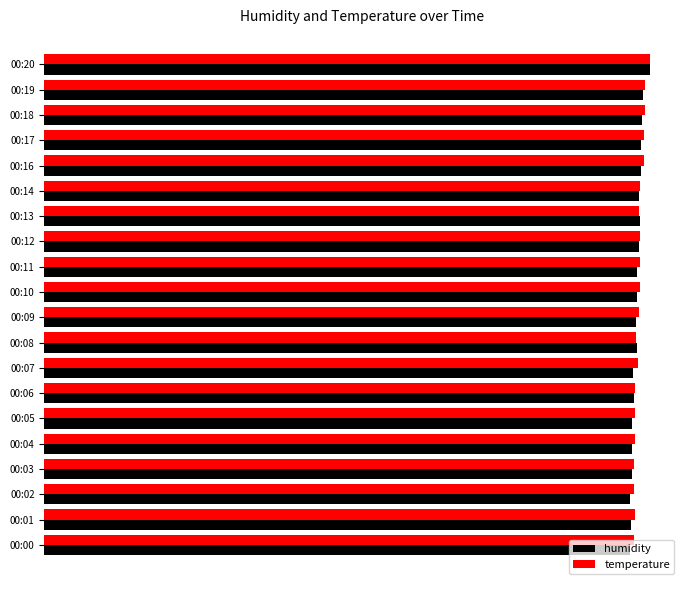

What is the difference between the maximum and minimum values in the humidity series?

0.3